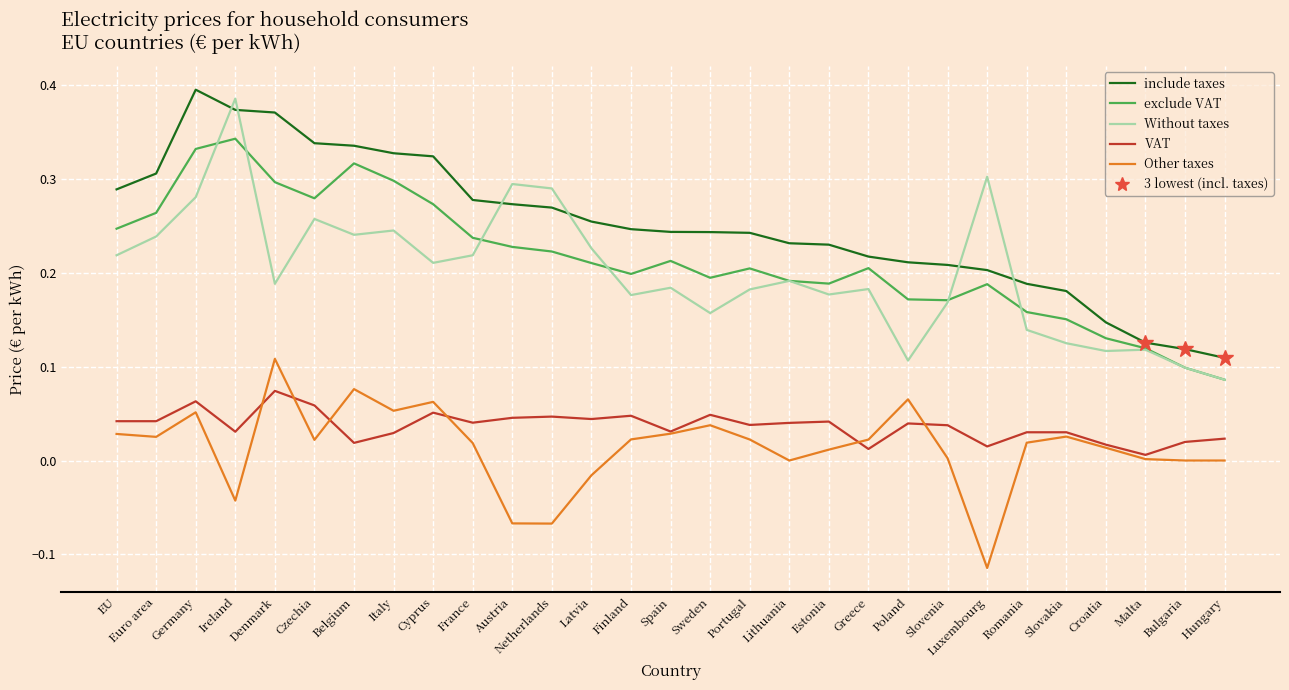

Between Italy and Malta, which series saw the biggest shift?

include taxes